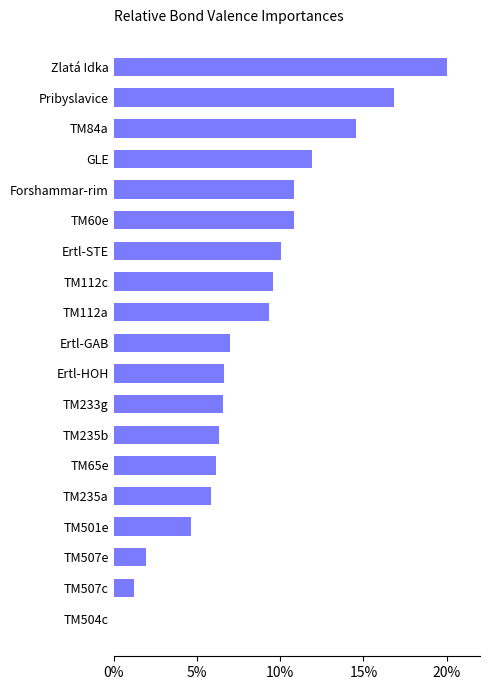

Approximately how many times larger is the value at TM507e compared to Ertl-HOH?

0.3